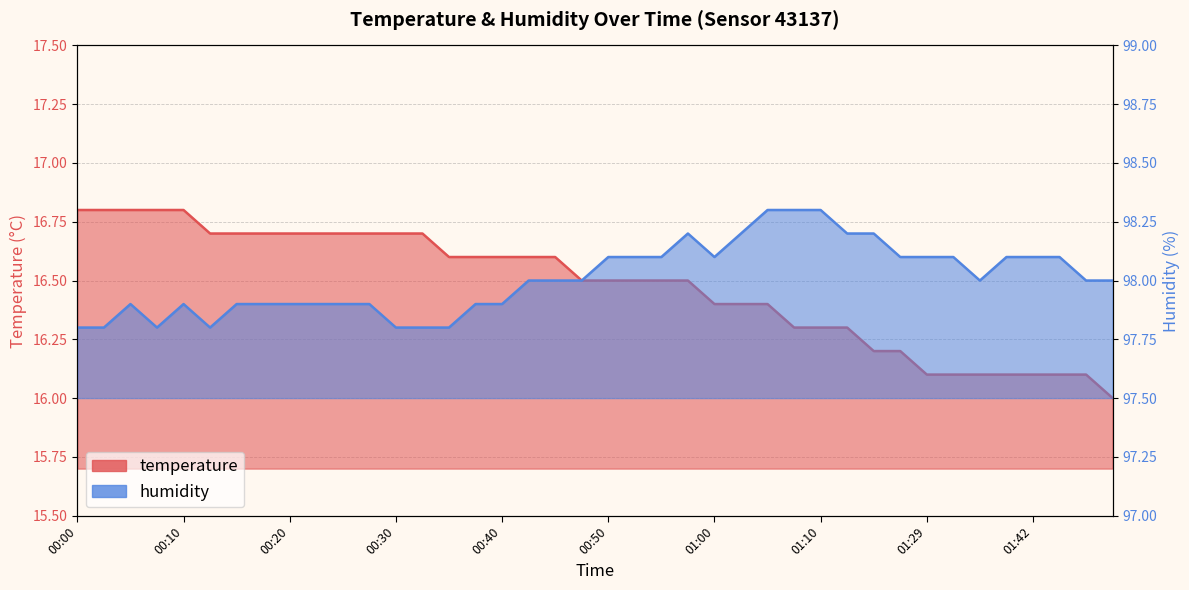

Count the temperature values in the range 16 to 17.

40